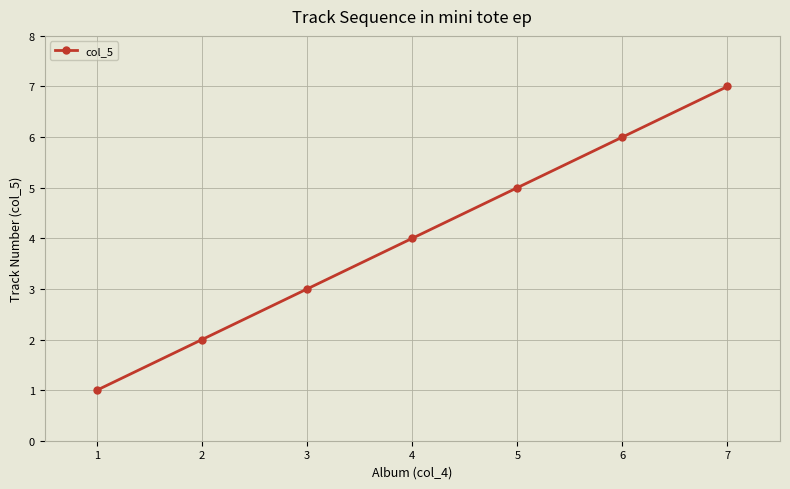

True or false: there are more than 1 points higher than both neighbors.

False